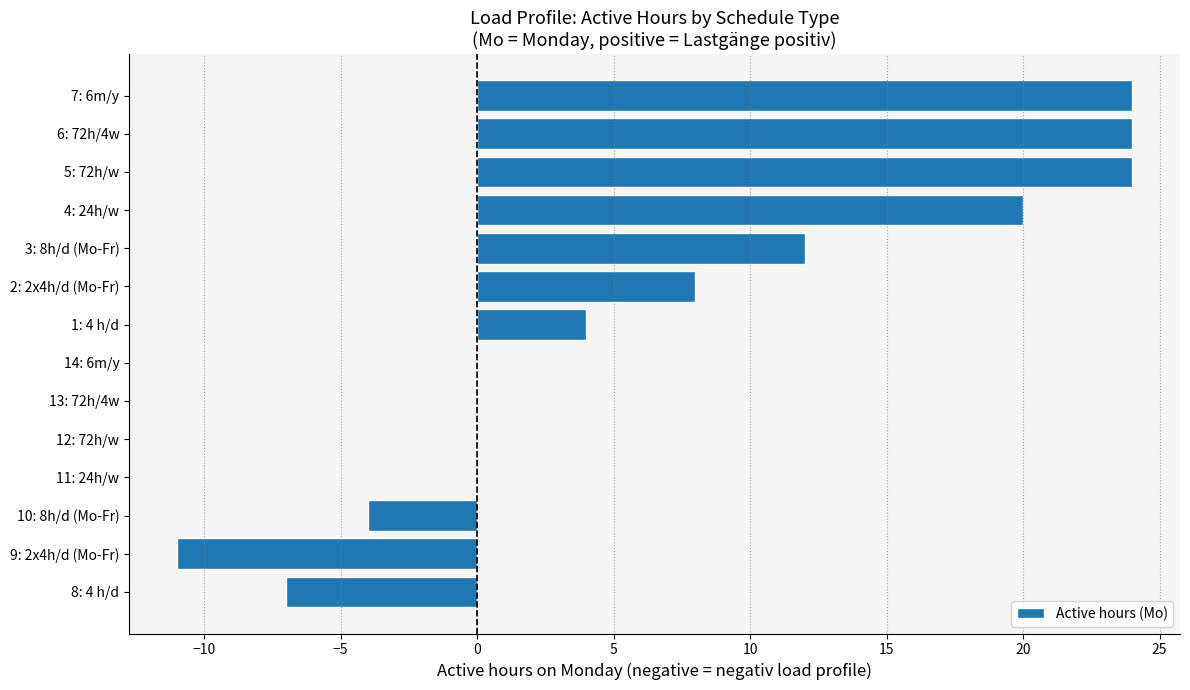

Reading bottom to top, what are all the values shown in this chart?

8: 4 h/d=-7	9: 2x4h/d (Mo-Fr)=-11	10: 8h/d (Mo-Fr)=-4	11: 24h/w=0	12: 72h/w=0	13: 72h/4w=0	14: 6m/y=0	1: 4 h/d=4	2: 2x4h/d (Mo-Fr)=8	3: 8h/d (Mo-Fr)=12	4: 24h/w=20	5: 72h/w=24	6: 72h/4w=24	7: 6m/y=24